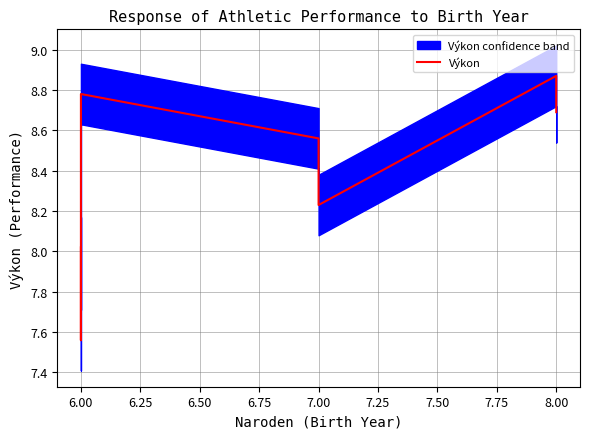

Reading left to right, transcribe all the data shown in this chart.

8.0	7.6	8.8	8.6	8.3	8.2	8.9	8.7